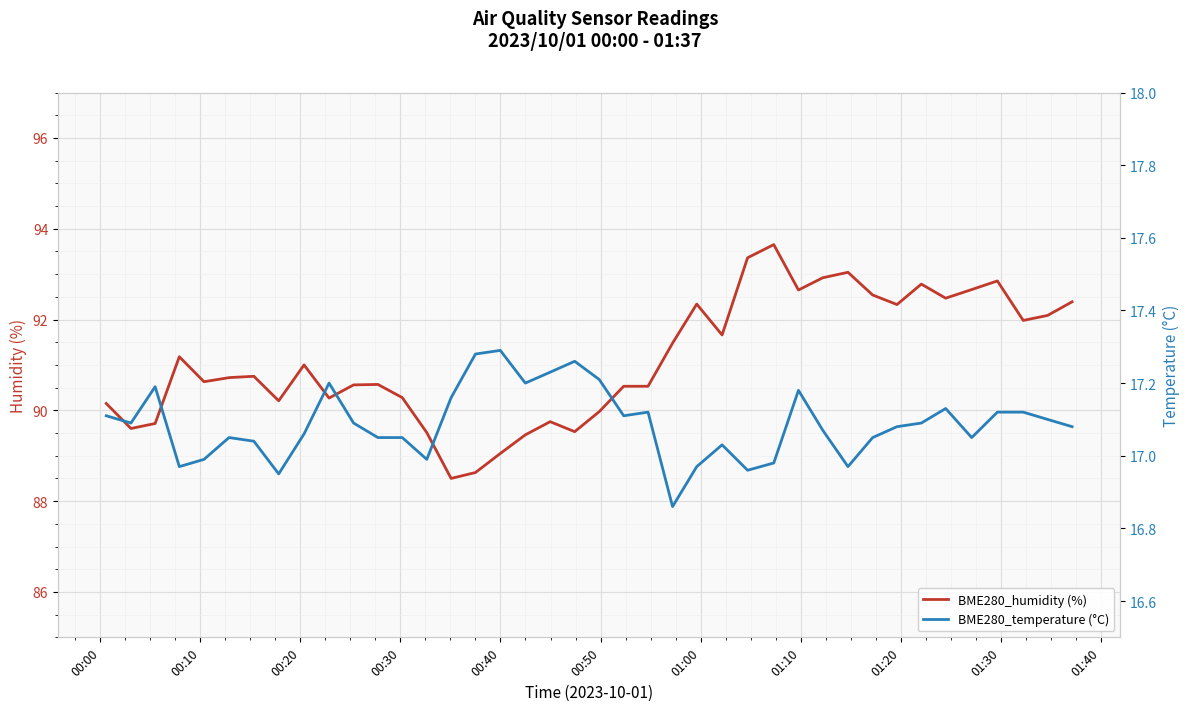

What is the maximum value for BME280_humidity (%)?

93.7